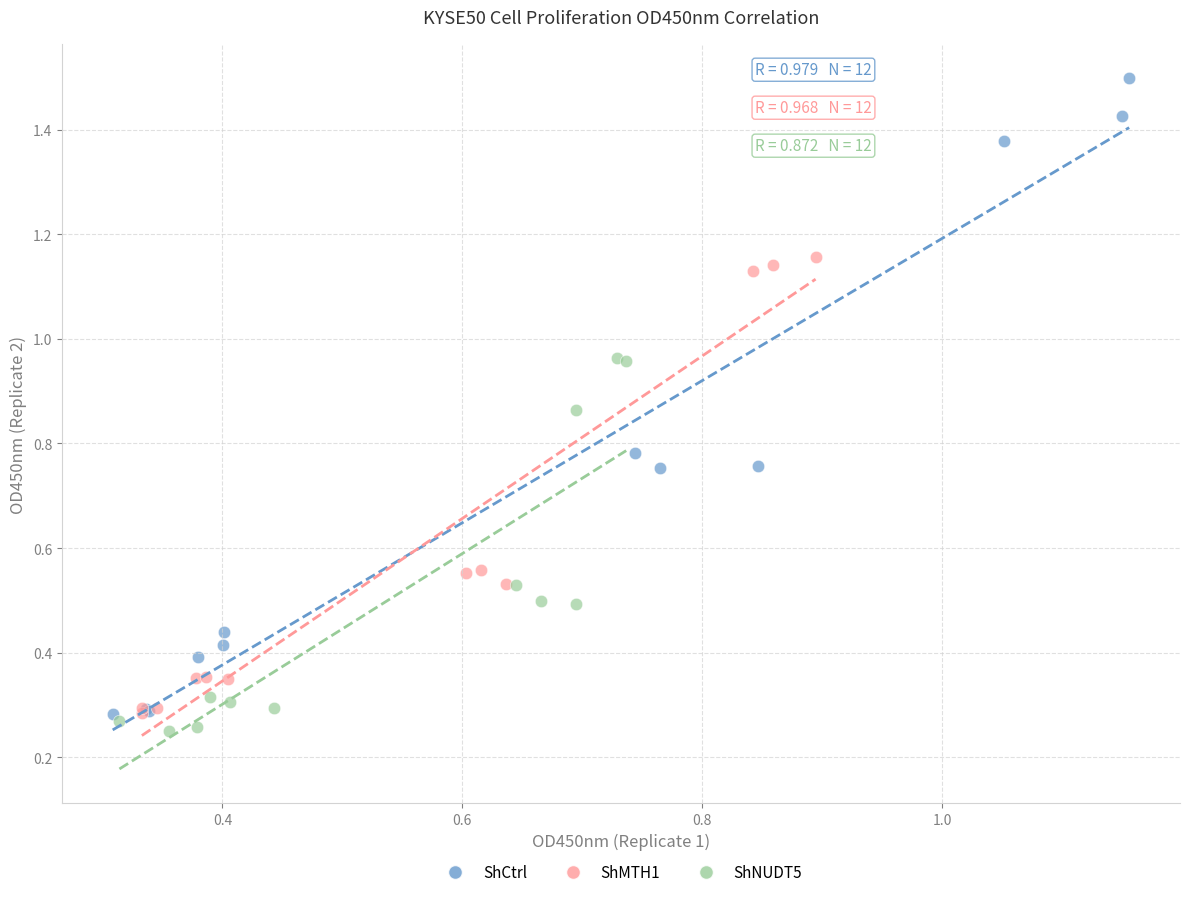

Which series has the largest Y range (max minus min)?

ShCtrl